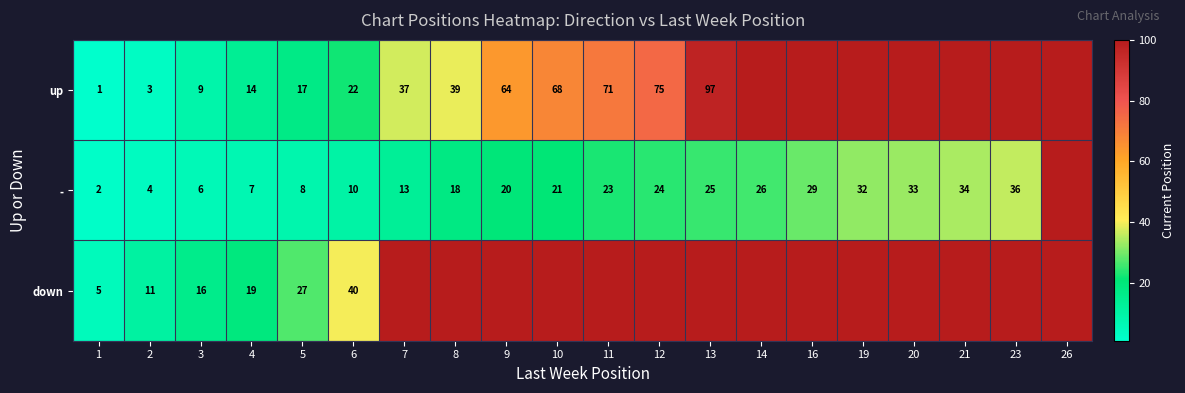

What is the spread (max minus min) of values at 2?

8